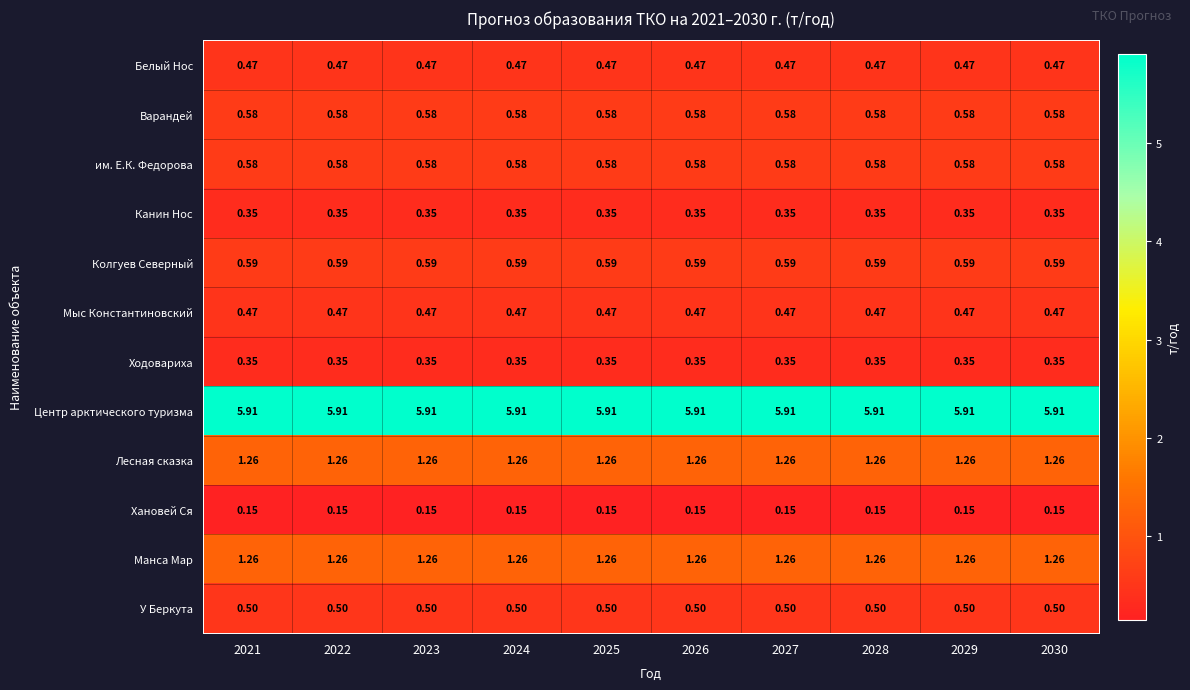

How many distinct data groups are displayed?

12